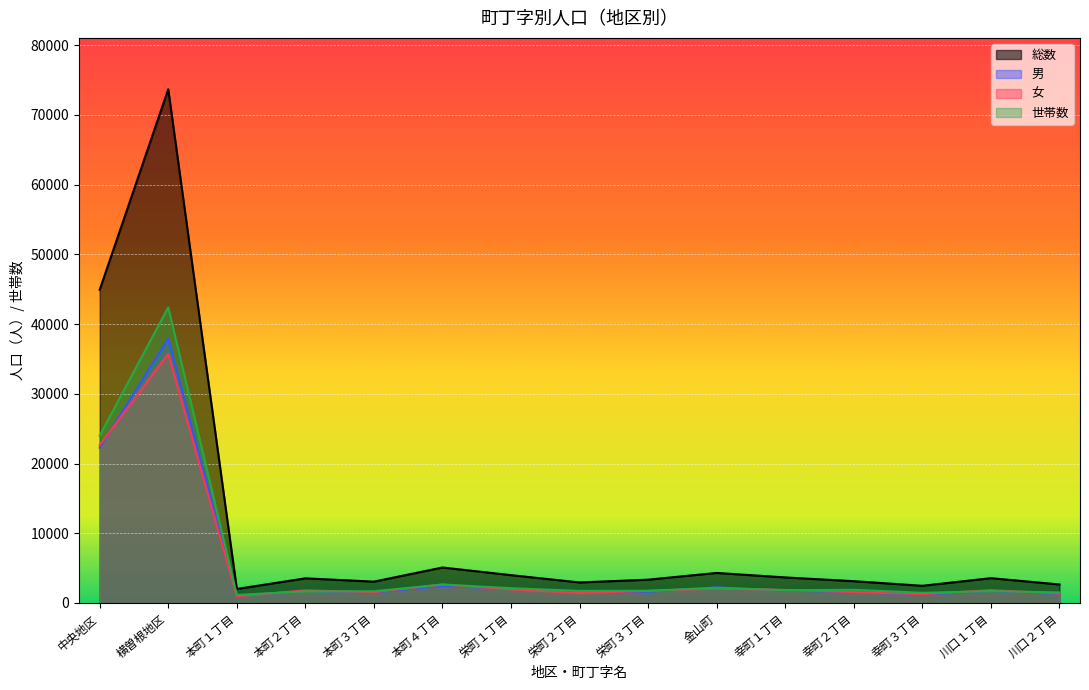

Is it true that 女 equals 1213 at 幸町１丁目?

False